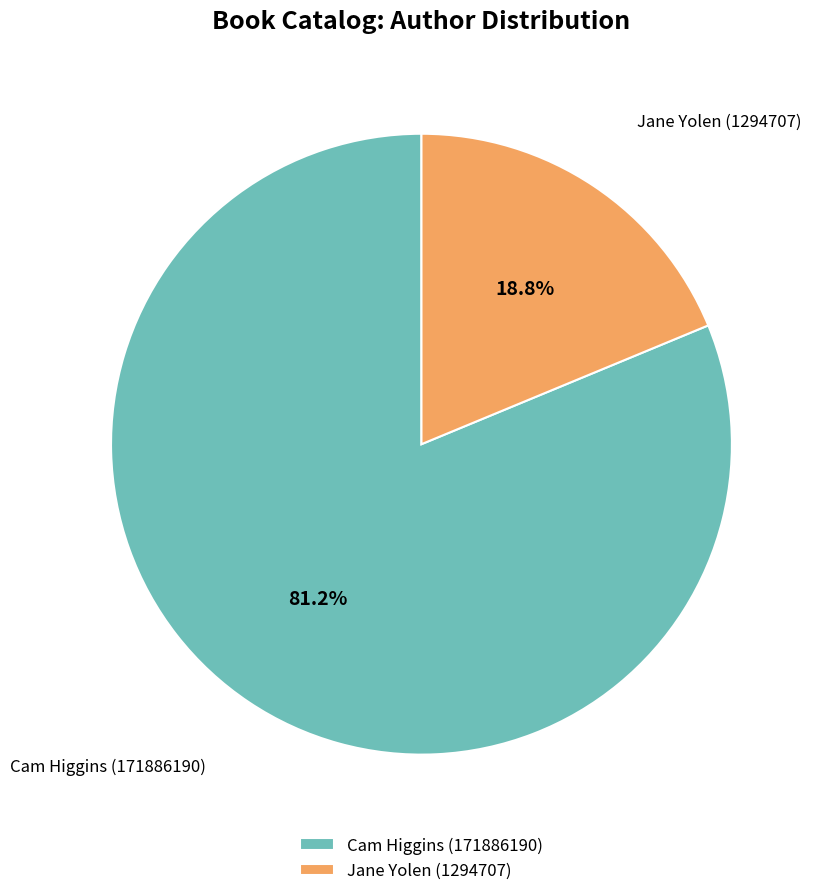

How many slices are in this pie chart?

2